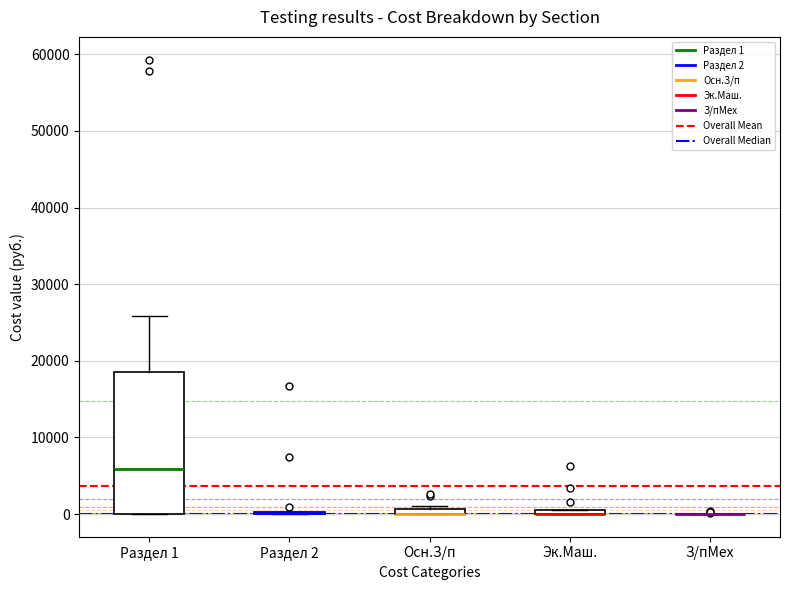

Where is the lower edge of the box for Эк.Маш. on the y-axis? The values are not printed on the chart, so give them approximately, as read against the axis.

0